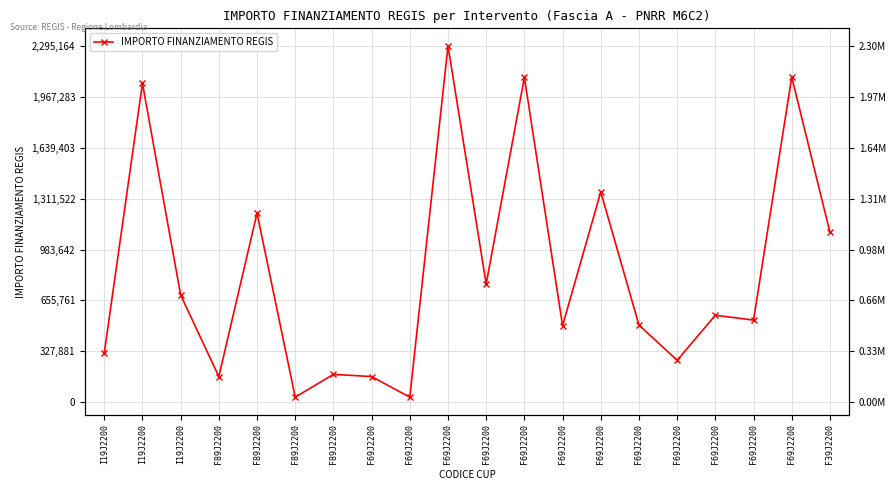

What is the value of the 16th point from the left?

165553.7